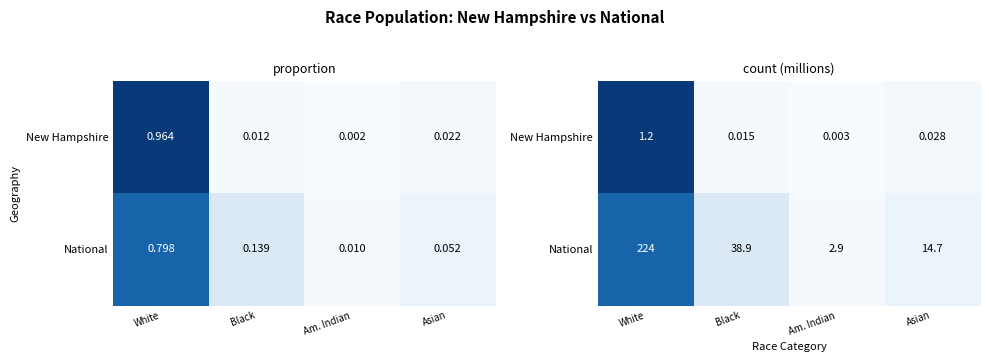

Read the National value at White.

0.8